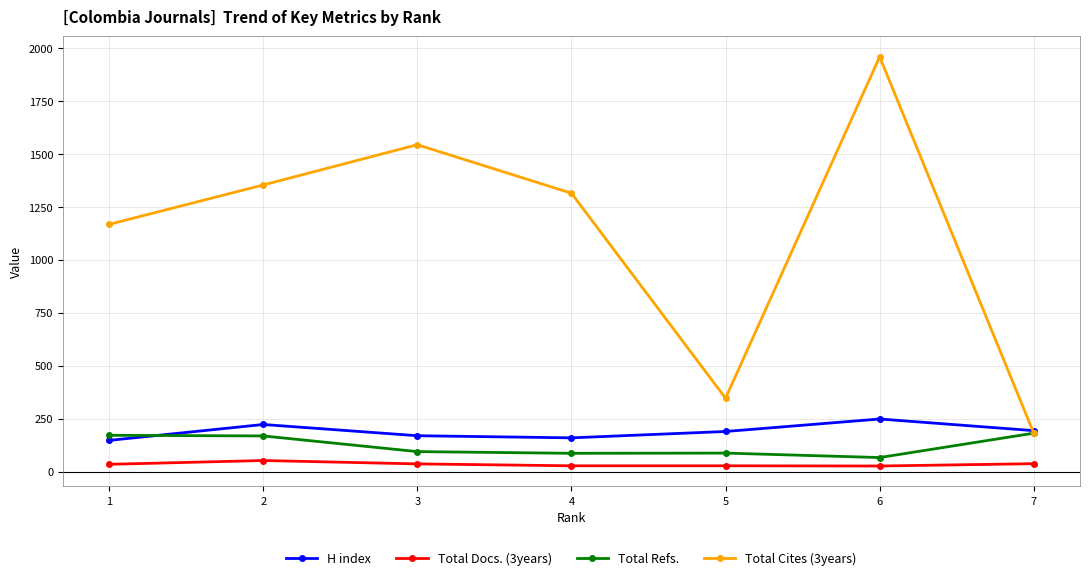

True or false: H index and Total Docs. (3years) cross at least once.

False